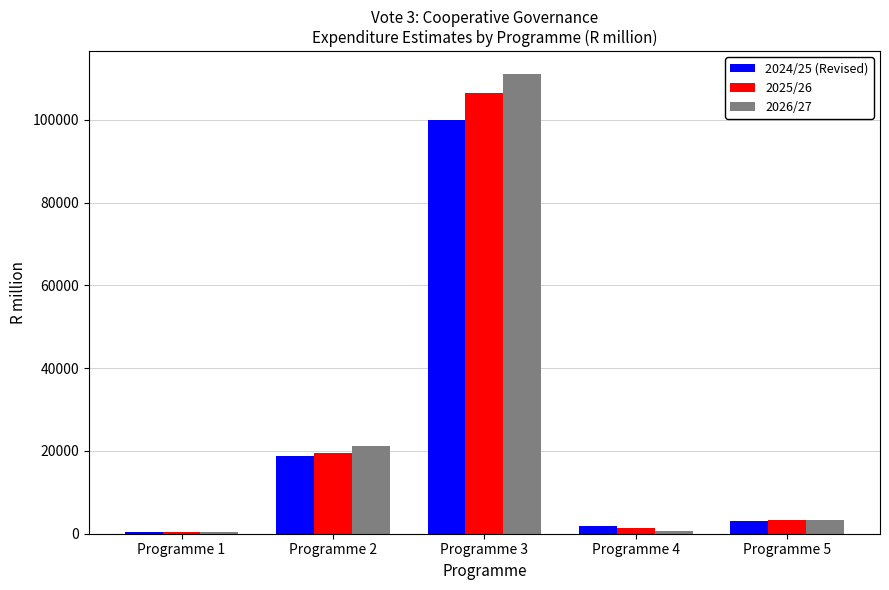

At which label is 2026/27 closest to 55739?

Programme 2